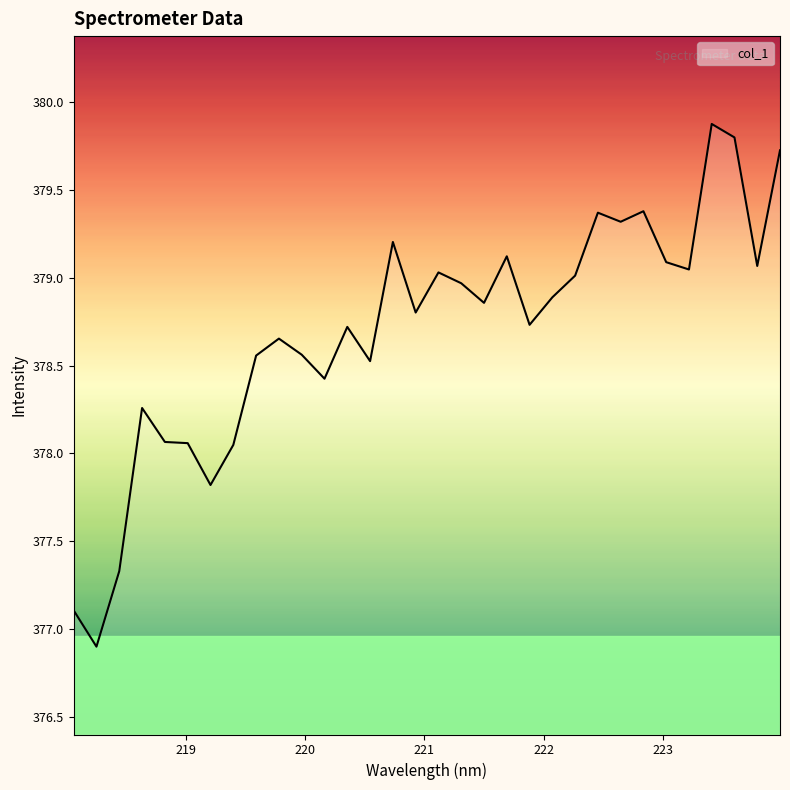

What is the greatest value displayed?

379.9